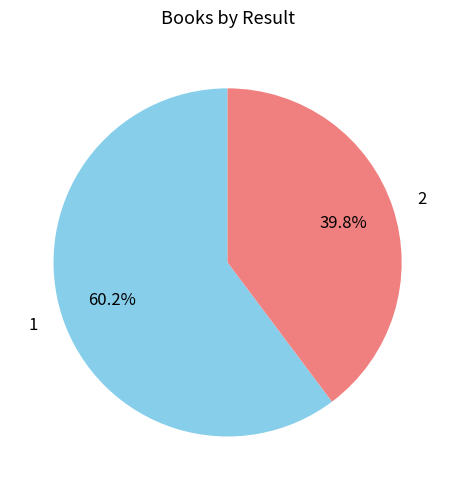

How much of the chart is everything except 2?

60.2%